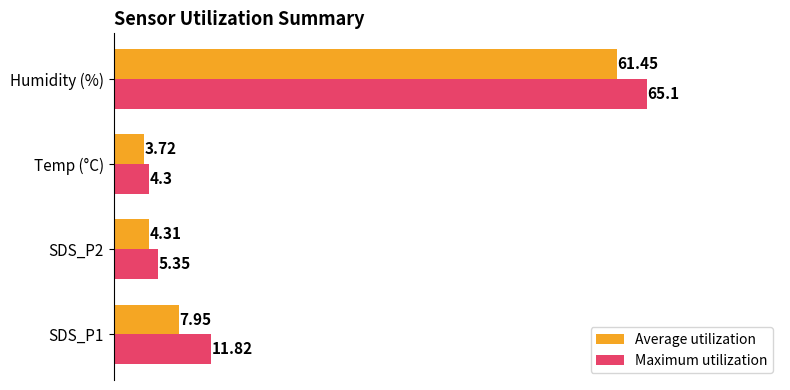

Which series has the largest total across all categories?

Maximum utilization